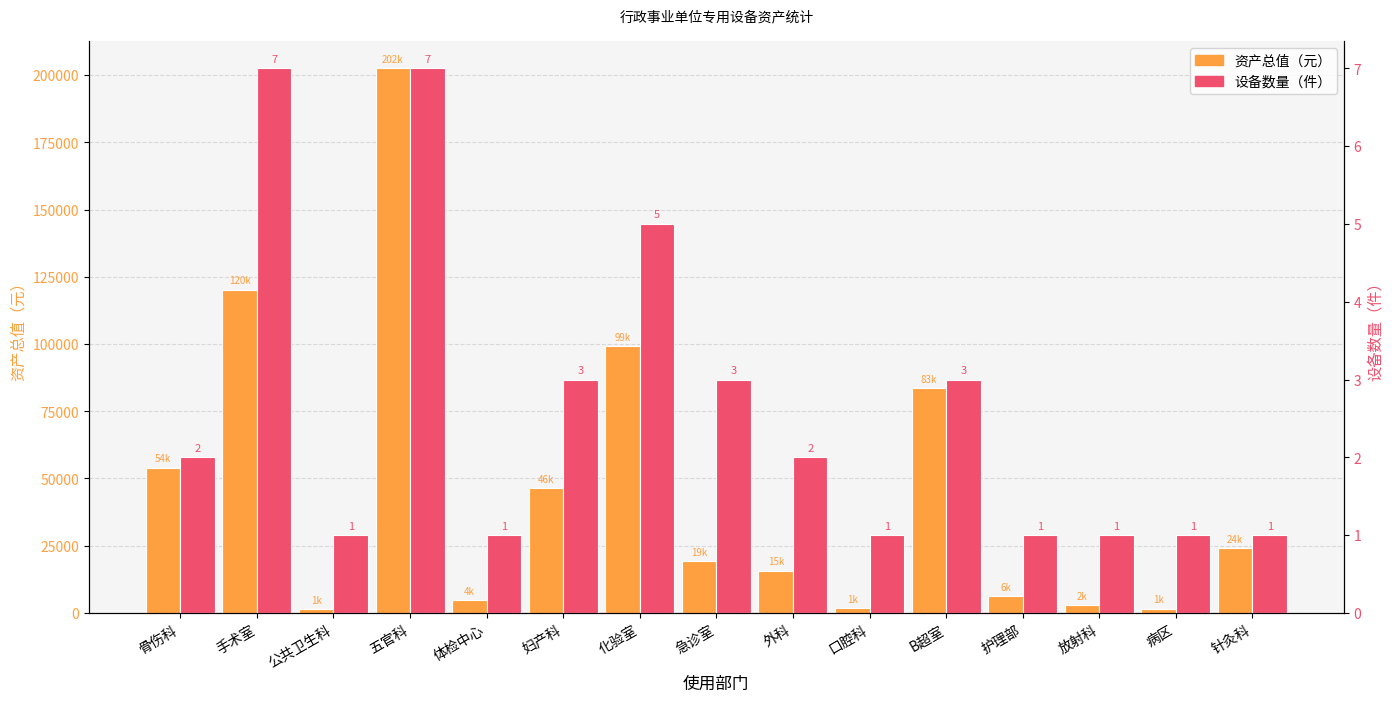

List the series in order of their peak value, highest first.

资产总值（元）, 设备数量（件）